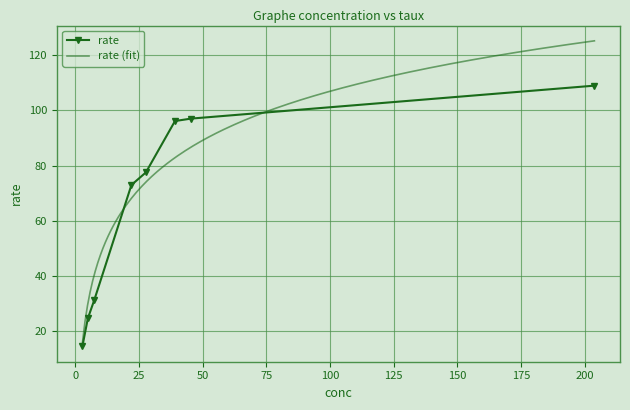

What position from the right is 22.10166392?

5